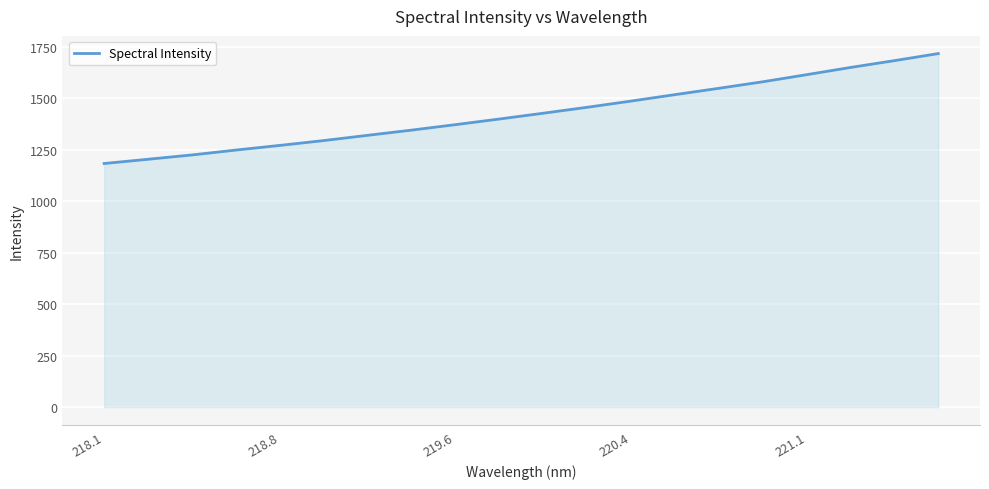

What is the maximum value shown in the chart?

1716.0